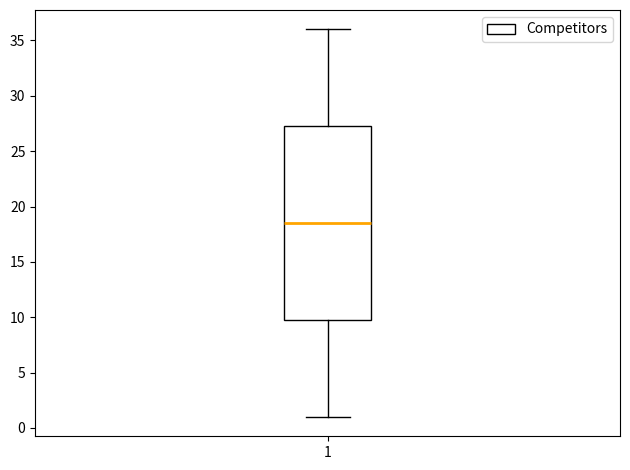

Read this box plot against the y-axis: the position of the median line, the range covered by the box, and the ends of both whiskers. The values are not printed on the chart, so give them approximately, as read against the axis.

median 18.5, box 10.0 to 27.5, whiskers 1.0 to 36.0